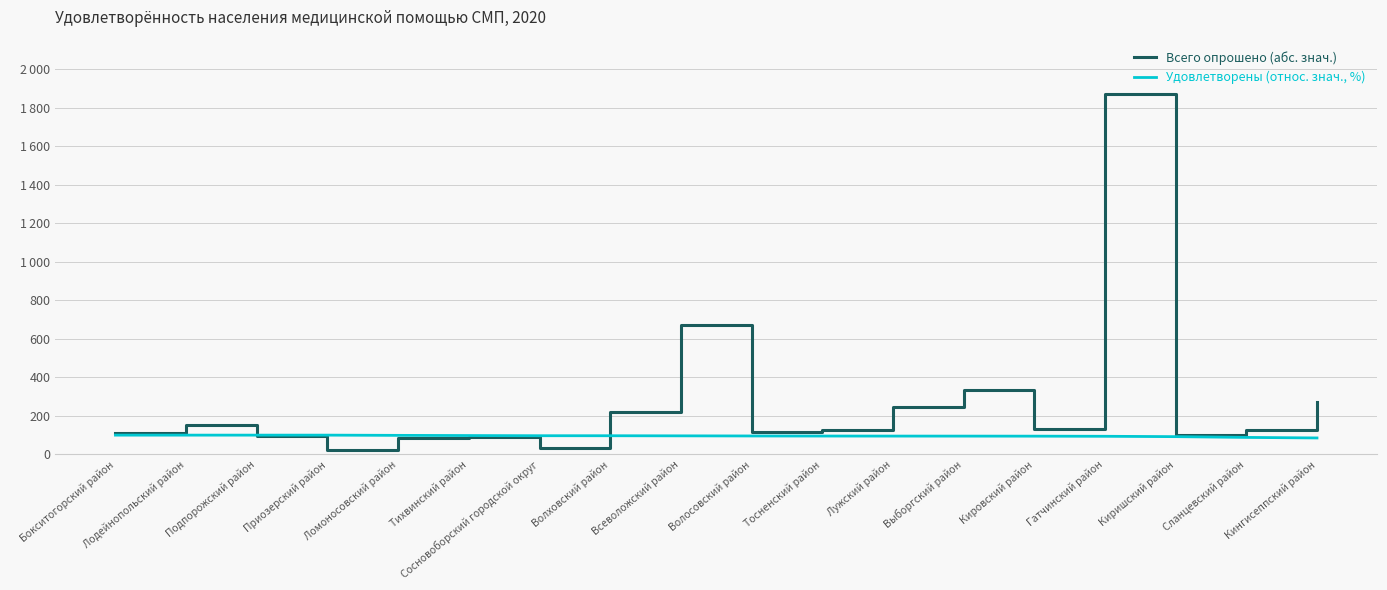

List the series in order of their overall mean, highest first.

Всего опрошено (абс. знач.), Удовлетворены (относ. знач., %)